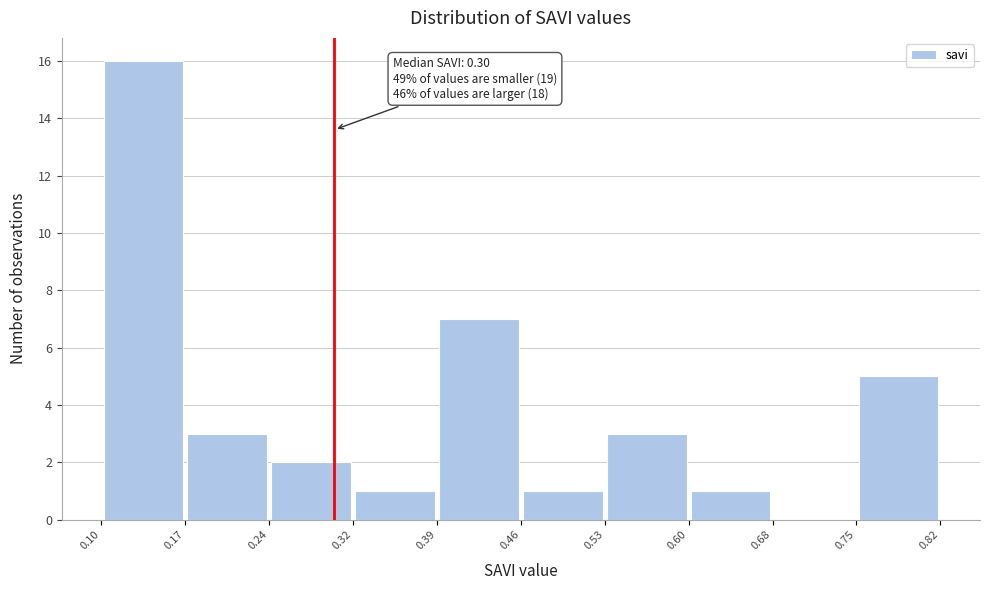

Which range on the x-axis has the tallest bar?

0.10 to 0.17